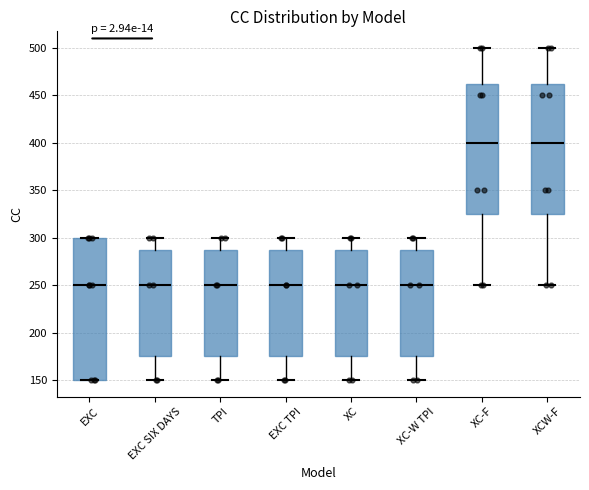

Where does the upper whisker of the box for XC-W TPI end on the y-axis? The values are not printed on the chart, so give them approximately, as read against the axis.

300